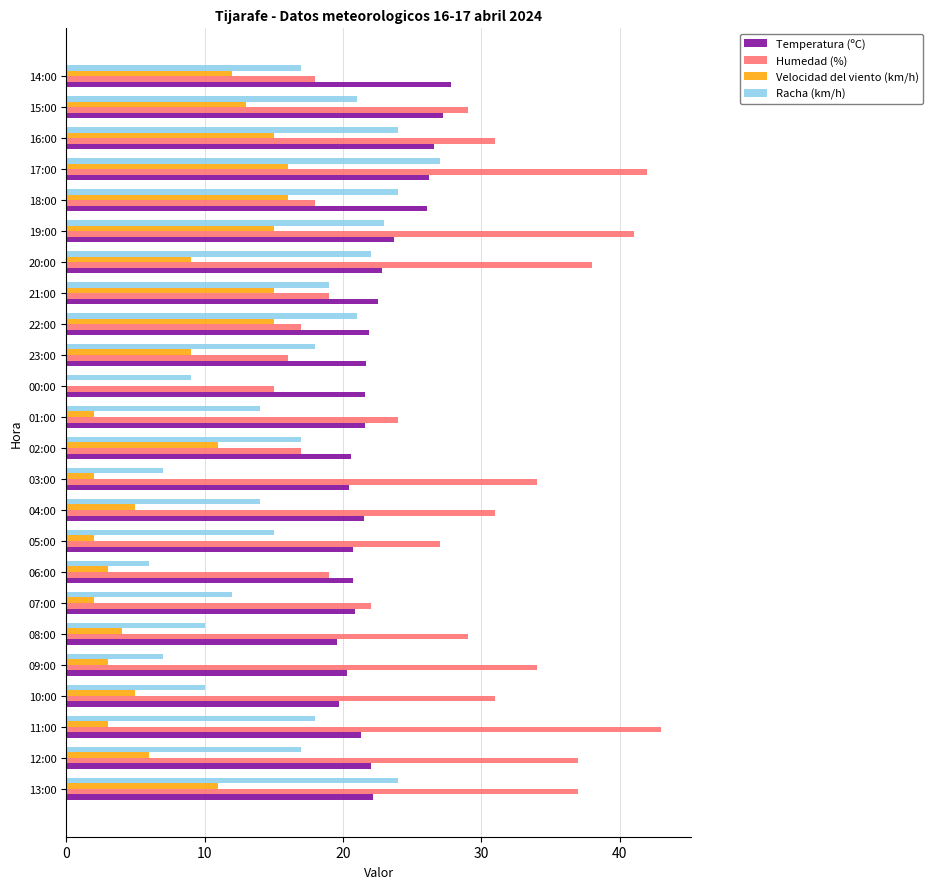

What is the sum of the Temperatura (ºC) values at 00:00 and 11:00?

42.9